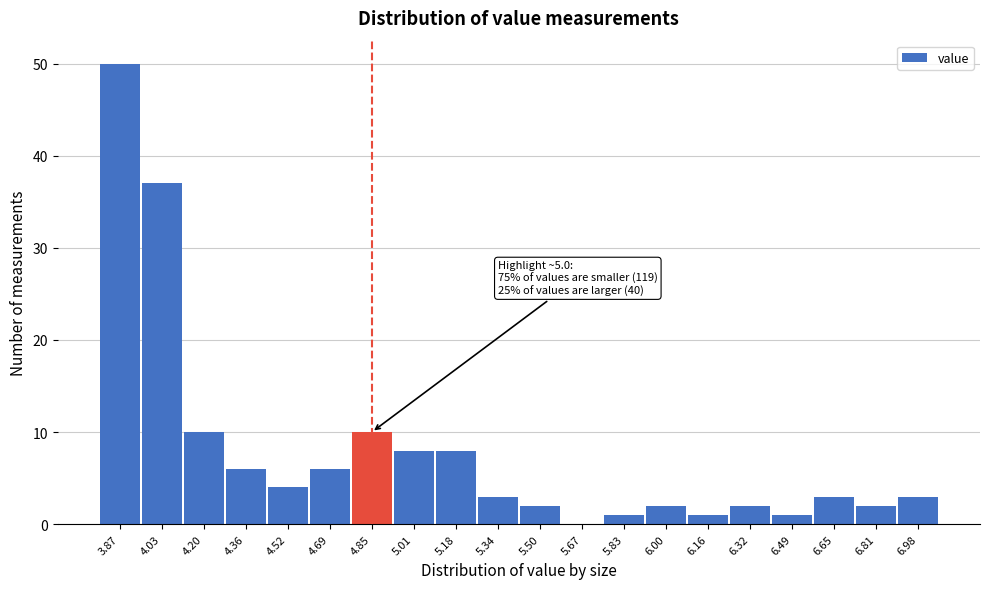

Reading right to left, what are all the values shown in this chart?

6.98=3	6.81=2	6.65=3	6.49=1	6.32=2	6.16=1	6.00=2	5.83=1	5.67=0	5.50=2	5.34=3	5.18=8	5.01=8	4.85=10	4.69=6	4.52=4	4.36=6	4.20=10	4.03=37	3.87=50